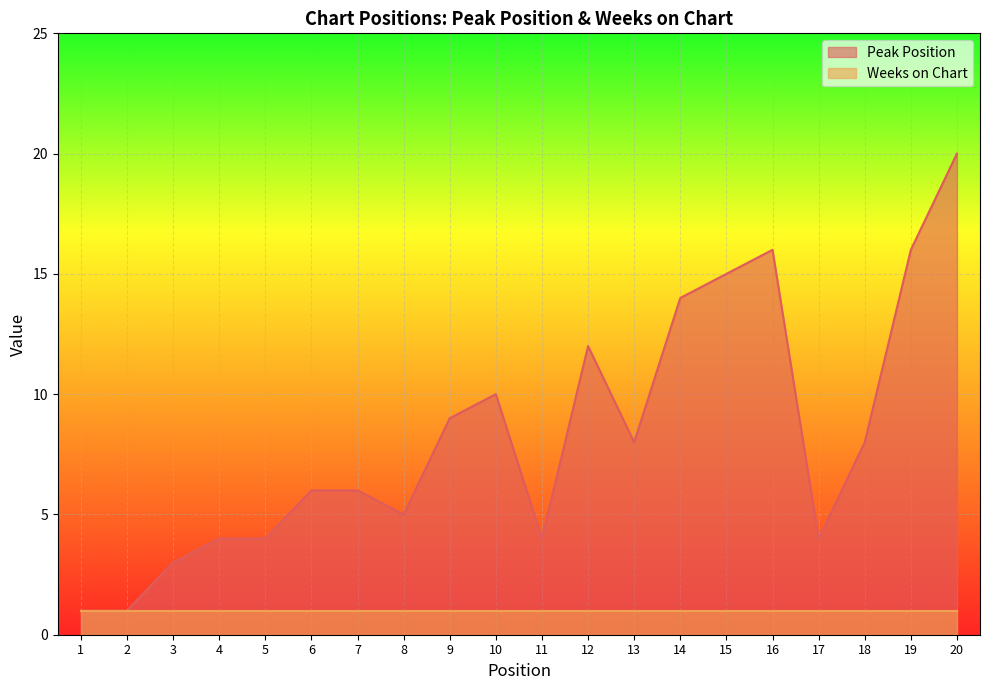

The value at 9 is 9. True or false?

True